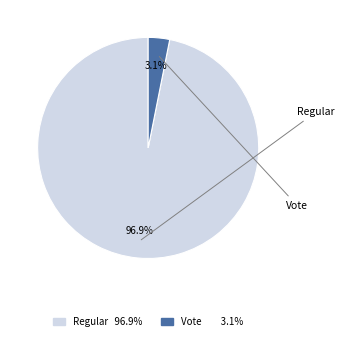

Rank the categories by value from highest to lowest.

Regular, Vote